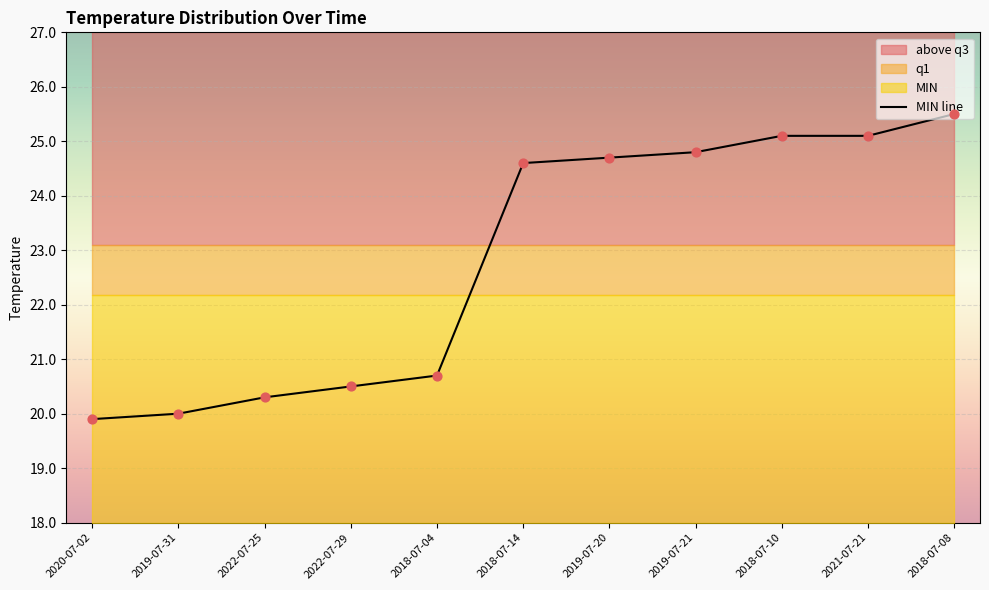

Approximately how many times larger is the value at 2021-07-21 compared to 2022-07-25?

1.2